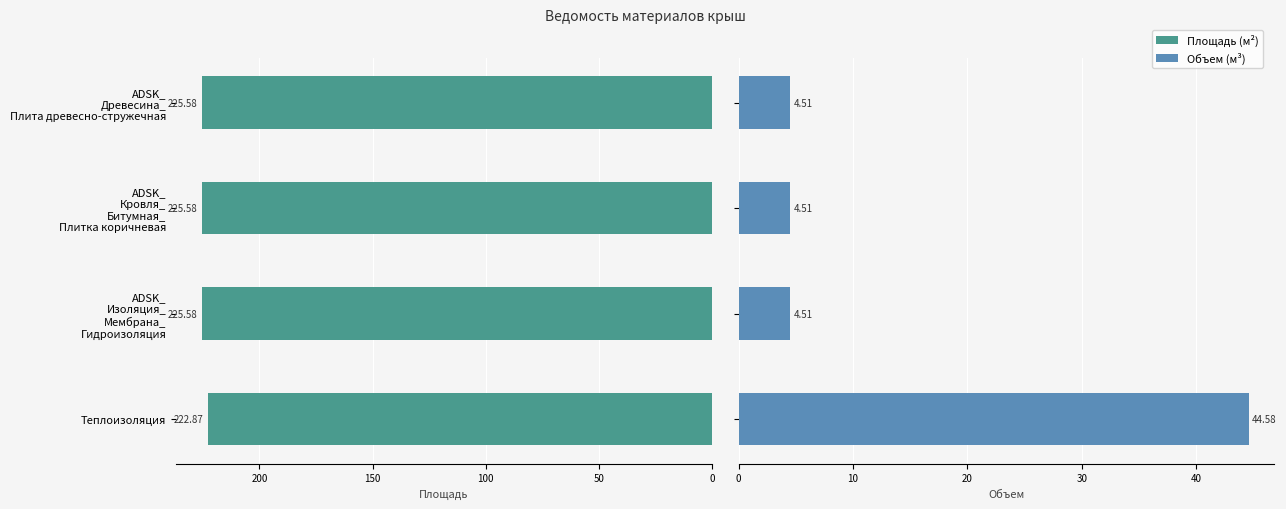

What are all the series names shown in the legend?

Площадь, Объем